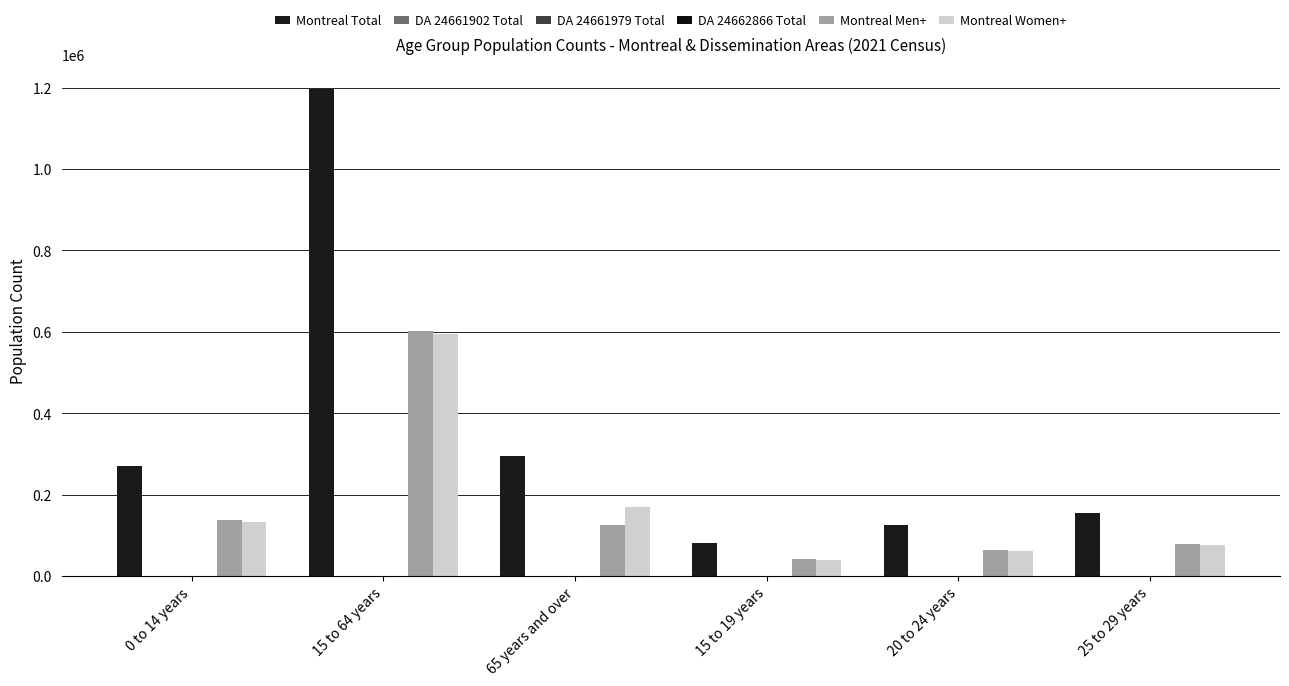

Reading right to left, extract all data points from this chart.

Montreal Total: 153995	125235	82475	295475	1197045	270430
DA 24661902 Total: 80	50	25	55	515	105
DA 24661979 Total: 35	25	25	70	430	115
DA 24662866 Total: 20	25	30	65	310	90
Montreal Men+: 77680	63220	41675	126635	603075	138255
Montreal Women+: 76315	62015	40805	168845	593965	132170